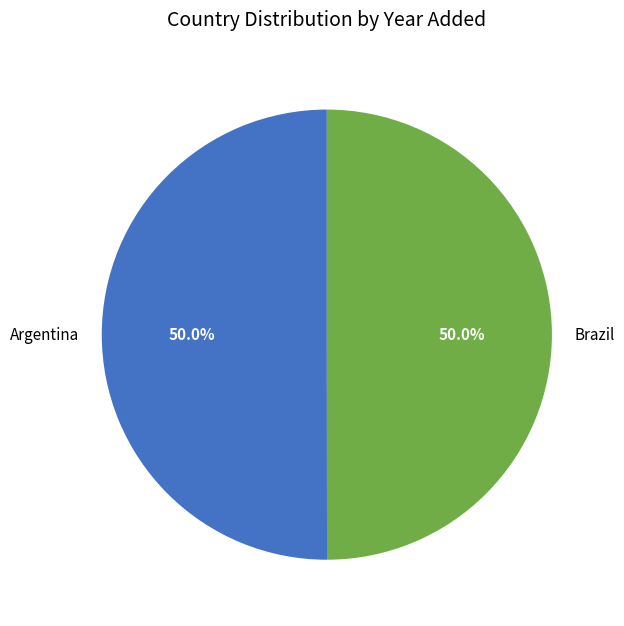

True or false: Brazil accounts for 36% of the total.

False